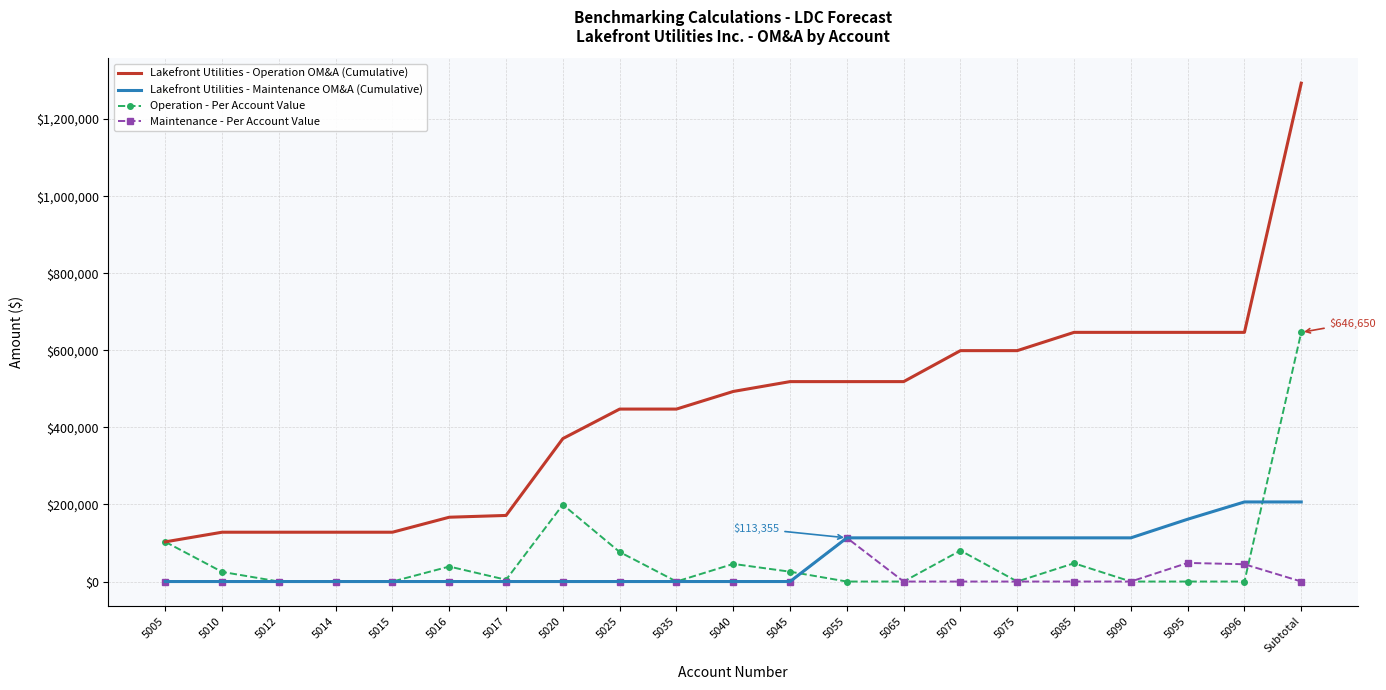

Rank the series by their maximum value, from lowest to highest.

Maintenance - Per Account Value, Lakefront Utilities - Maintenance OM&A (Cumulative), Operation - Per Account Value, Lakefront Utilities - Operation OM&A (Cumulative)